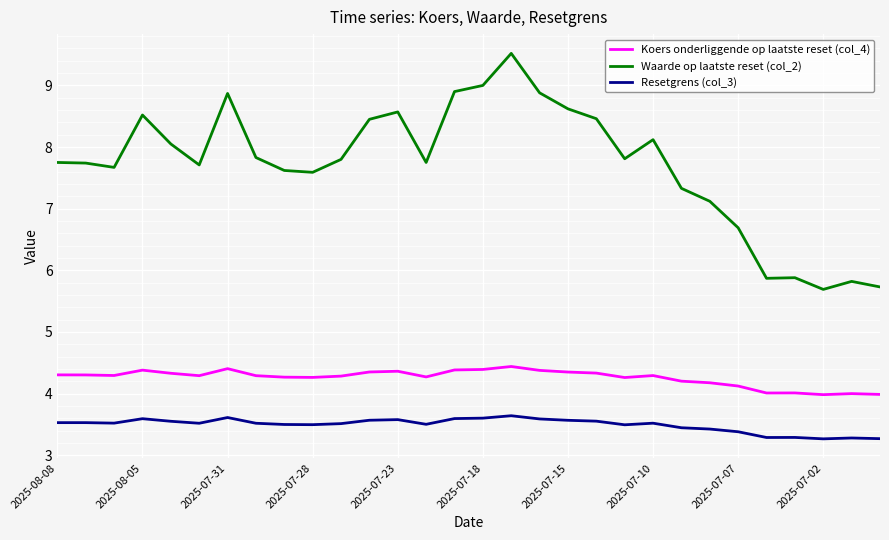

True or false: Koers onderliggende op laatste reset (col_4) and Resetgrens (col_3) cross at least once.

False